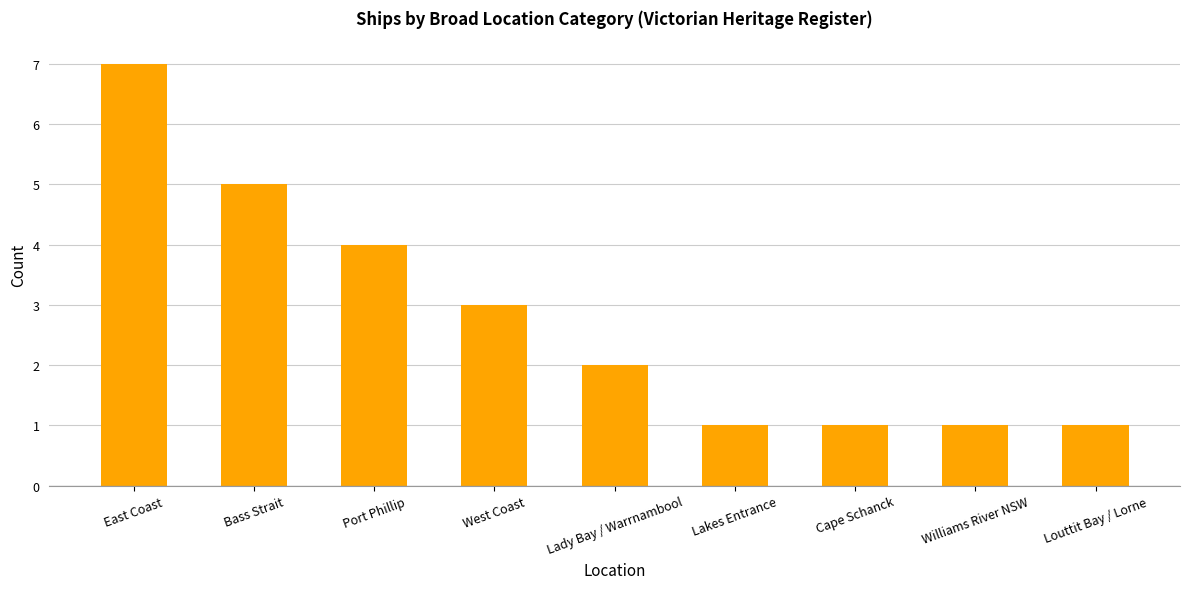

What is the label of the 4th bar from the right?

Lakes Entrance